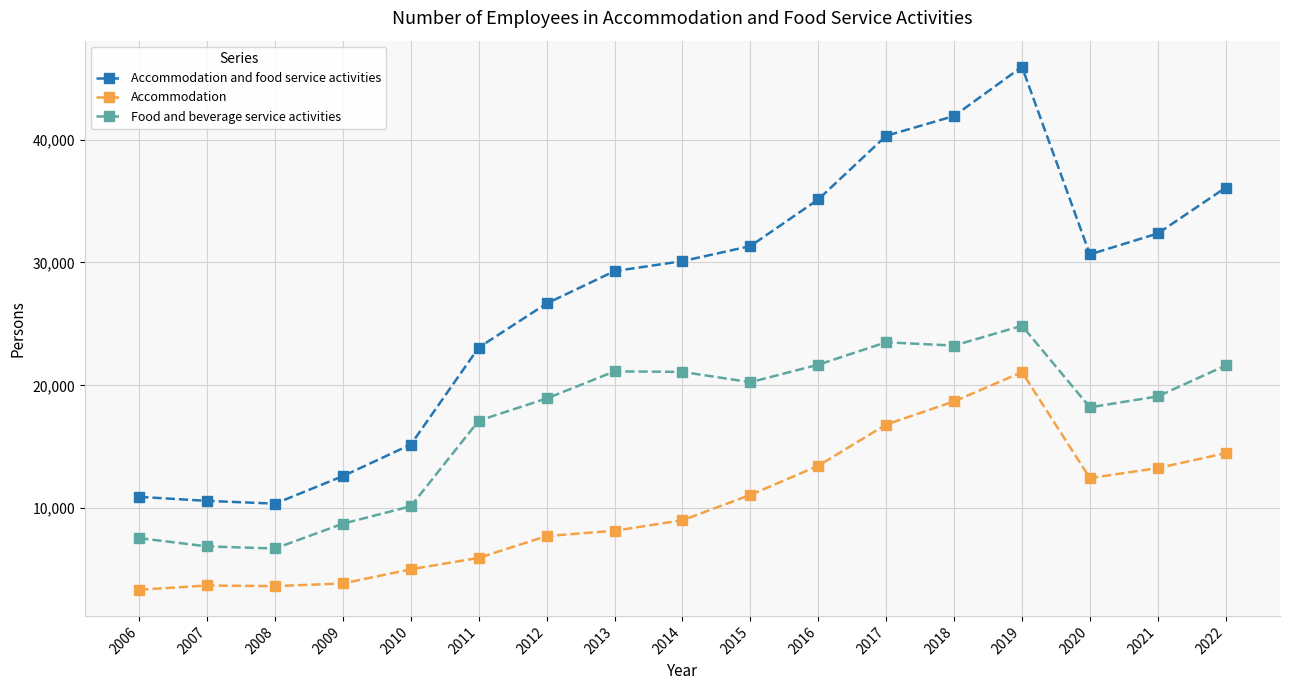

What is the value of the Accommodation point at the 6th from the left?

5954.0